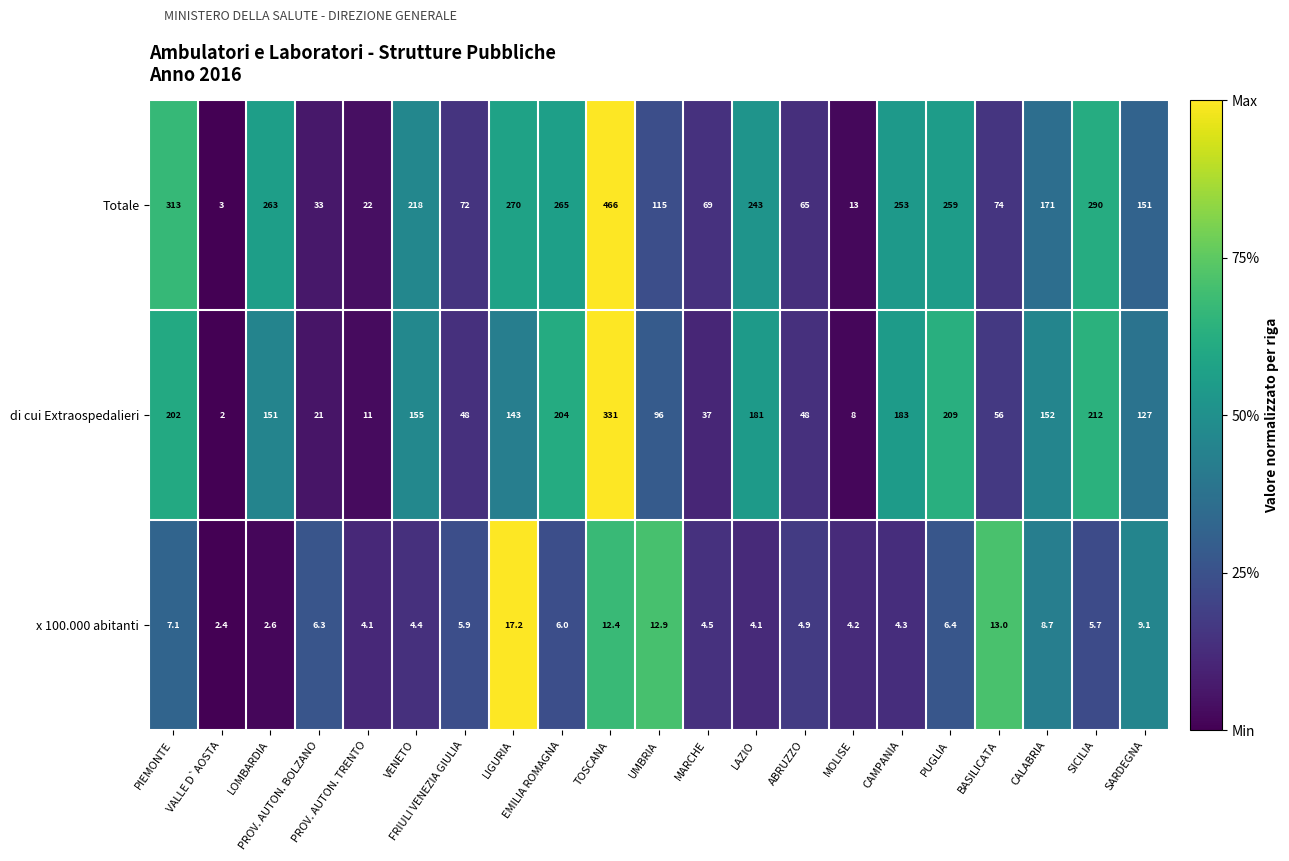

How many values in the x 100.000 abitanti series are below 5?

9